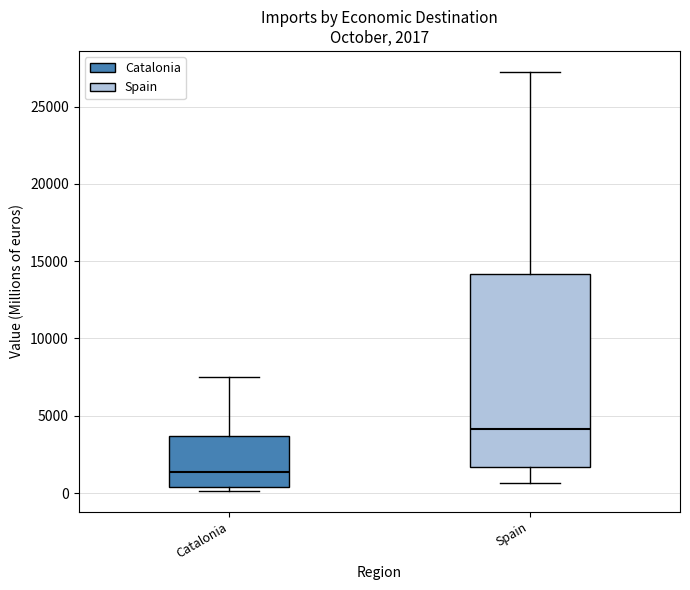

Which box's median line is the lowest?

Catalonia